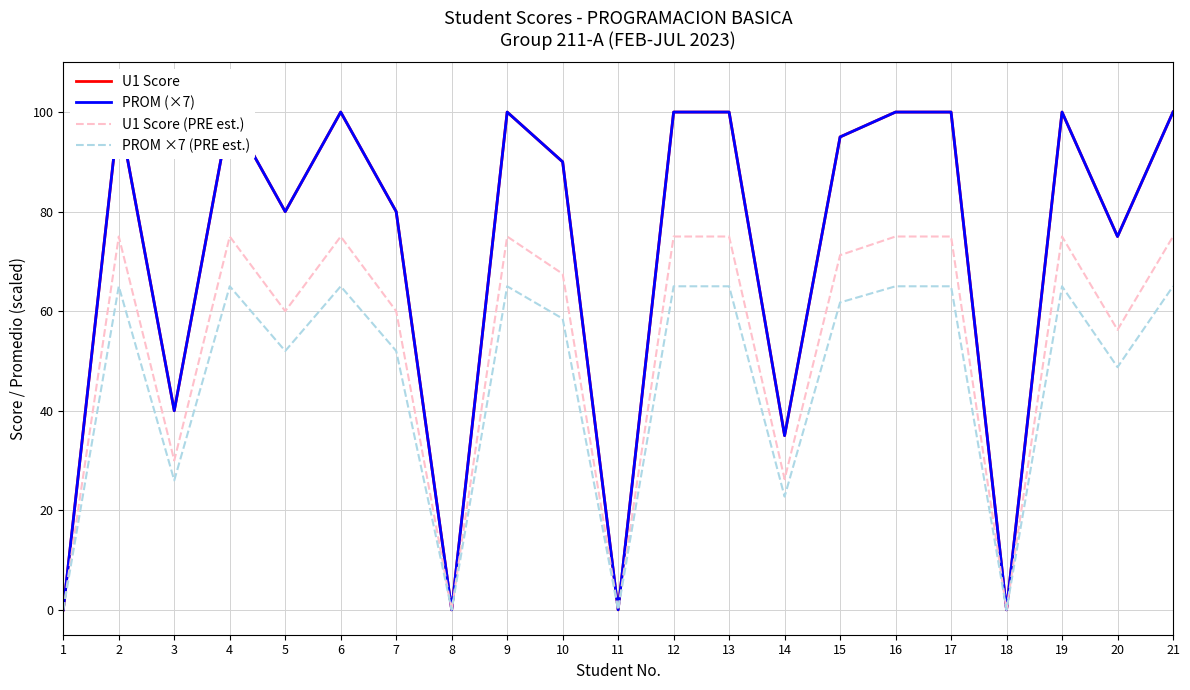

What is the maximum value shown in the chart?

100.0